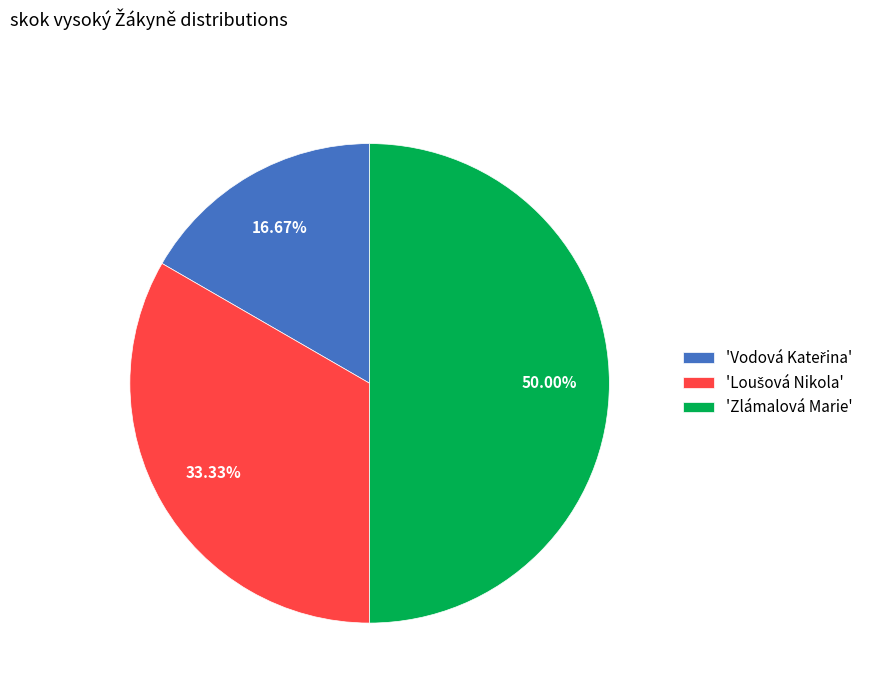

Which slice is the largest?

'Zlámalová Marie'